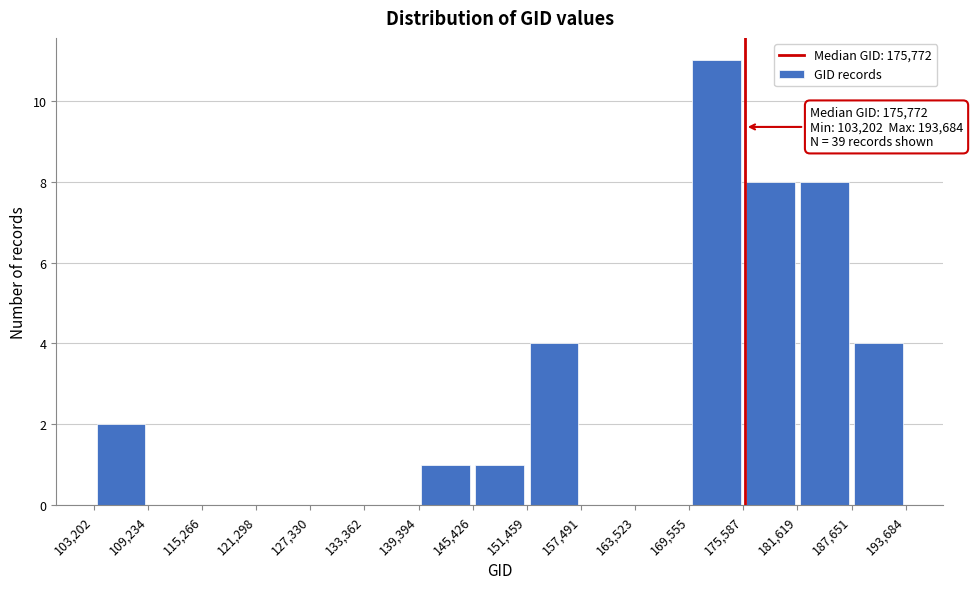

Over which range of the x-axis is the bar tallest?

169,555 to 175,587